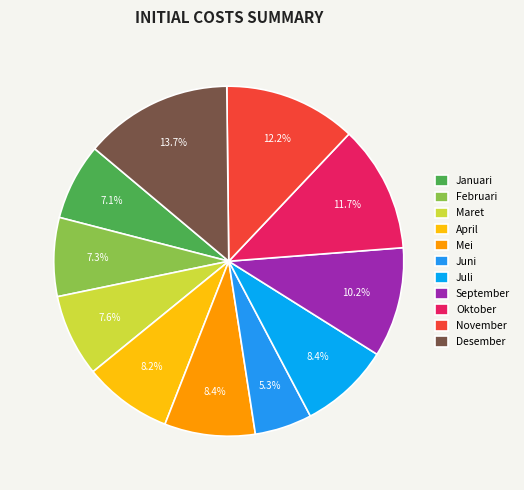

What is the ratio of the value at Mei to the value at Januari?

1.2